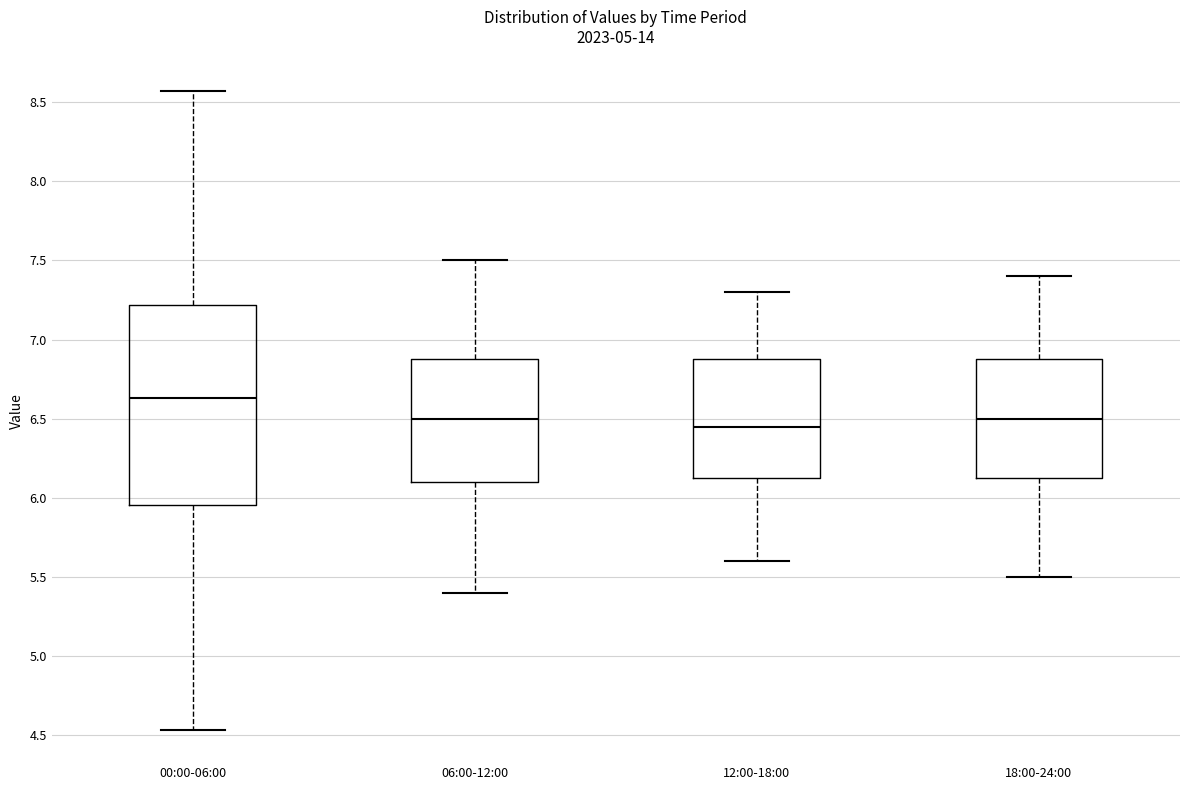

Reading left to right, read every box against the y-axis: the position of its median line, the range the box covers, and the ends of its whiskers. The values are not printed on the chart, so give them approximately, as read against the axis.

00:00-06:00: median 6.65, box 5.95 to 7.20, whiskers 4.55 to 8.55
06:00-12:00: median 6.50, box 6.10 to 6.90, whiskers 5.40 to 7.50
12:00-18:00: median 6.45, box 6.15 to 6.90, whiskers 5.60 to 7.30
18:00-24:00: median 6.50, box 6.15 to 6.90, whiskers 5.50 to 7.40